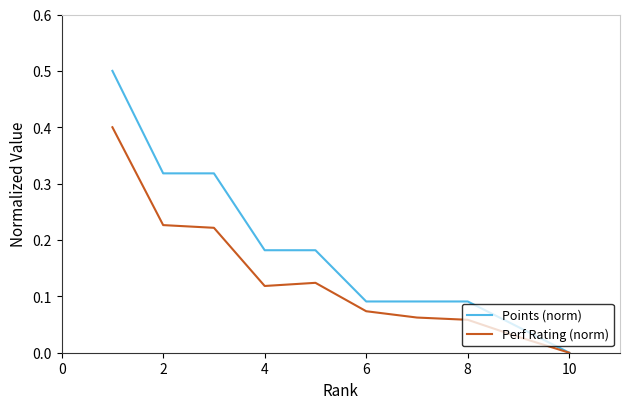

Rank the series by their maximum value, from highest to lowest.

Points (norm), Perf Rating (norm)